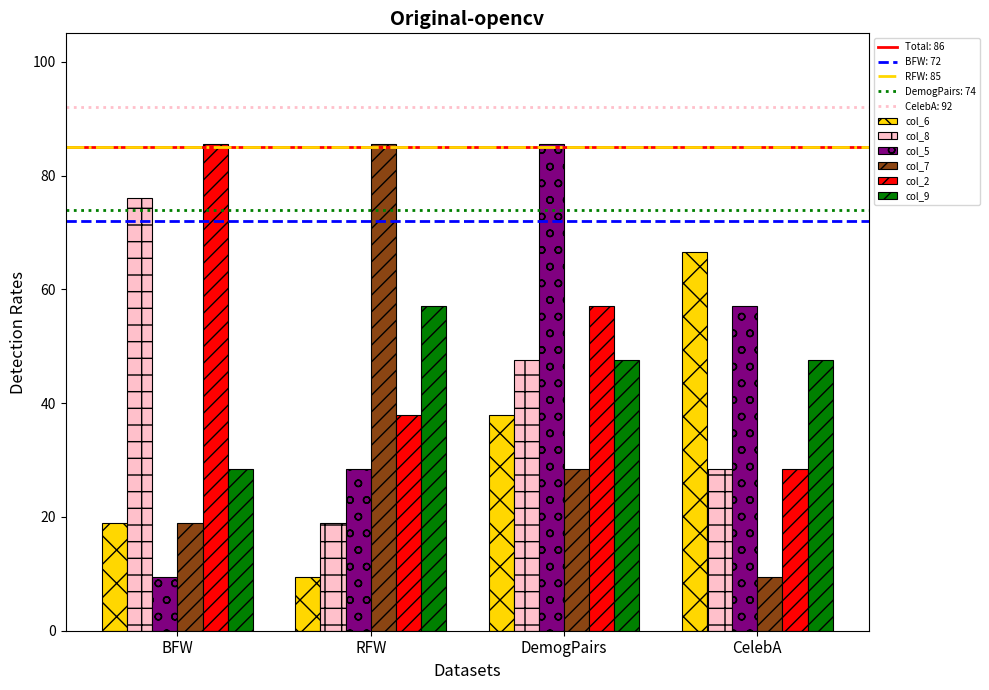

At which label is col_6 closest to 38?

DemogPairs